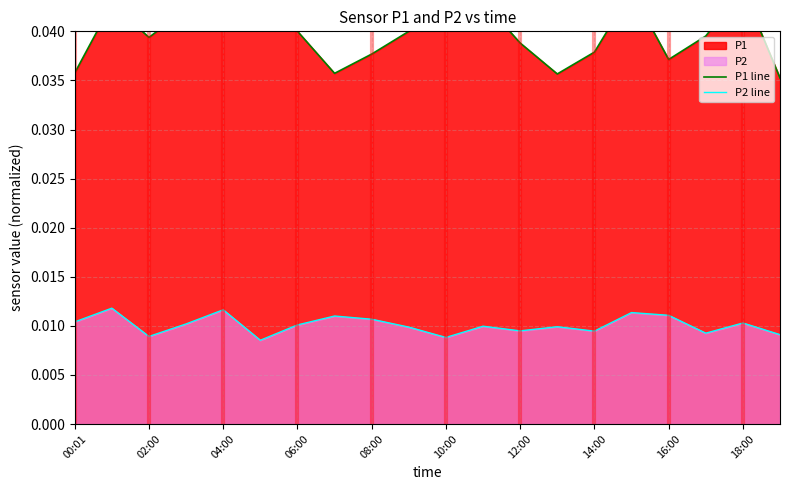

What is the label of the 2nd point from the left?

02:00